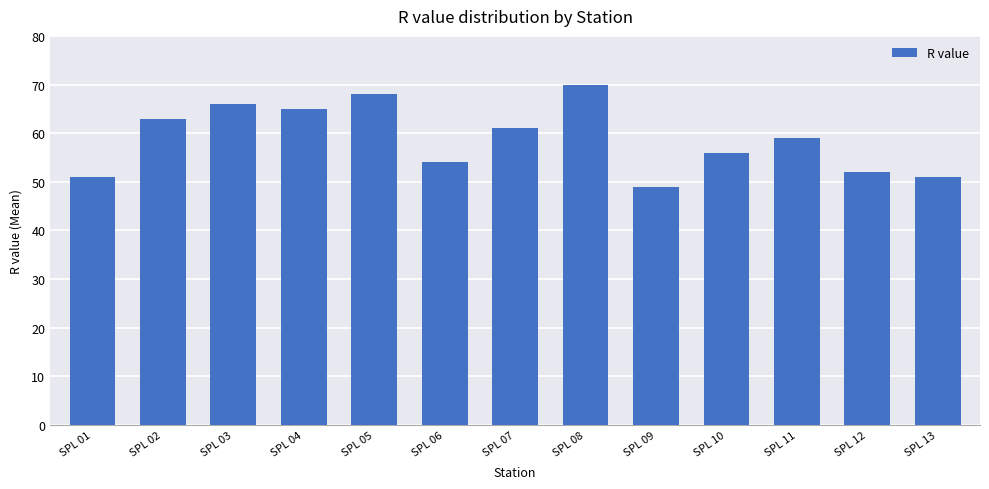

What is the difference between the values at SPL 02 and SPL 01?

12